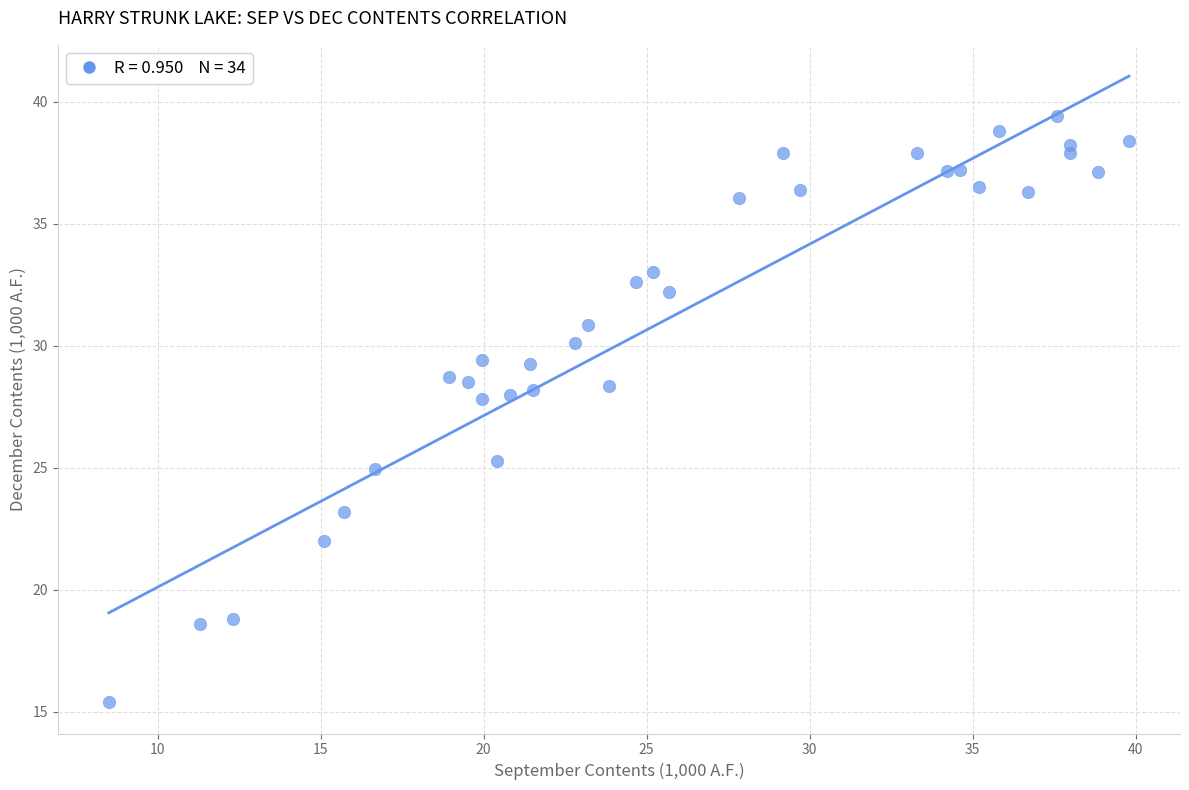

What is the range of X values (max minus min)?

31.3